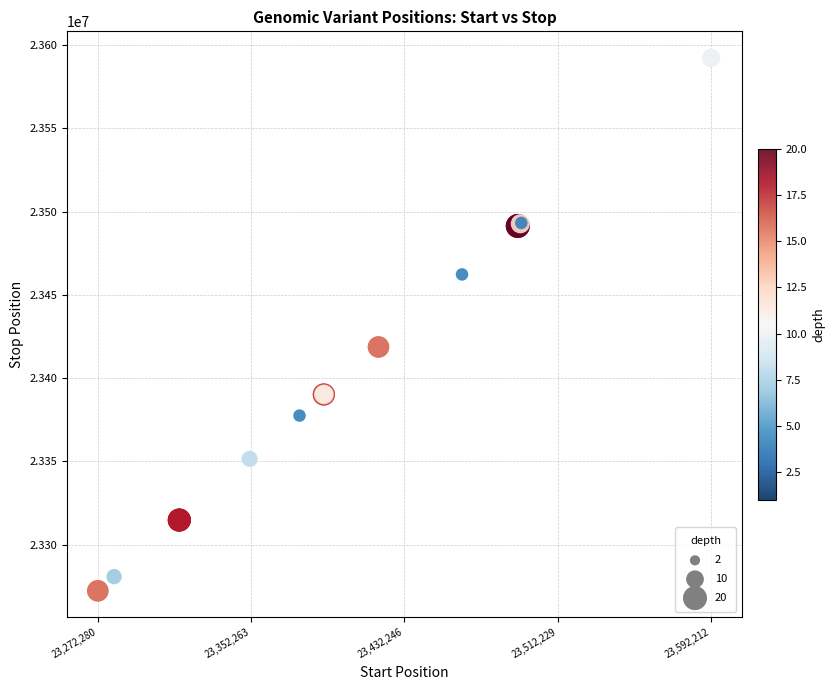

What Y value in the scatter plot is closest to 23432247?

23418693